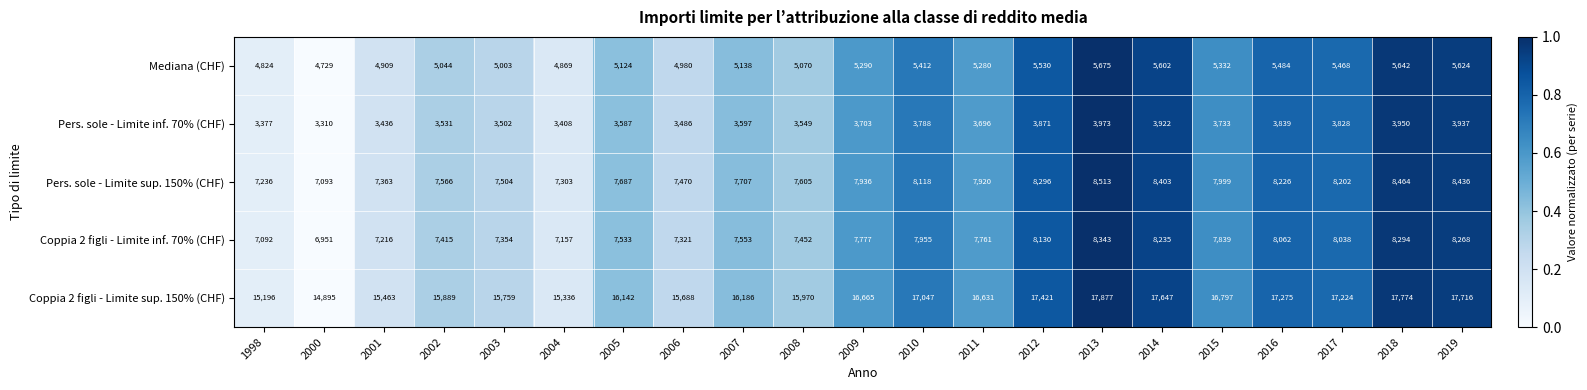

Which series has the largest range (max minus min)?

Coppia 2 figli - Limite sup. 150% (CHF)